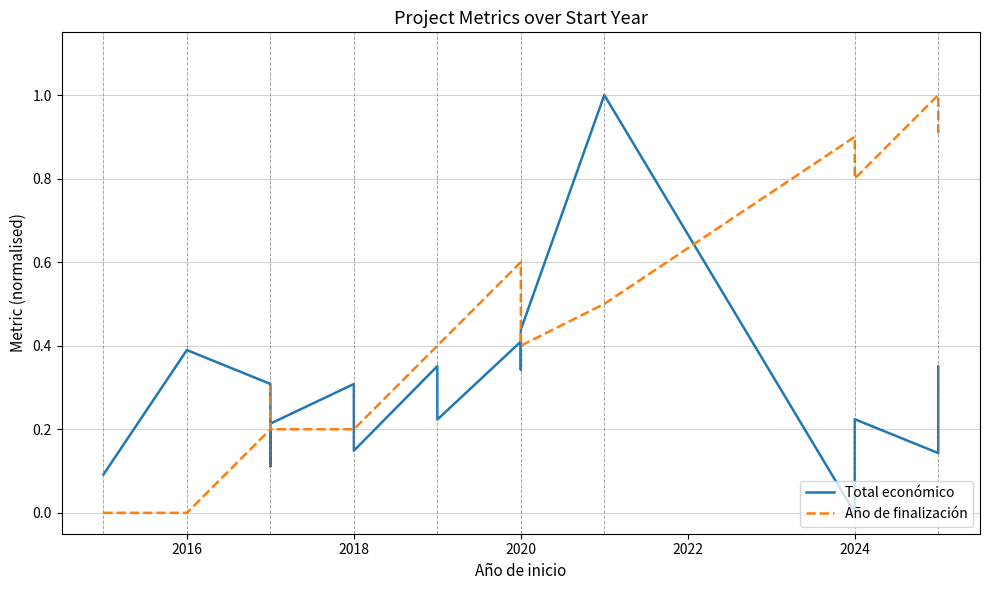

What is the maximum value for Año de finalización?

1.0